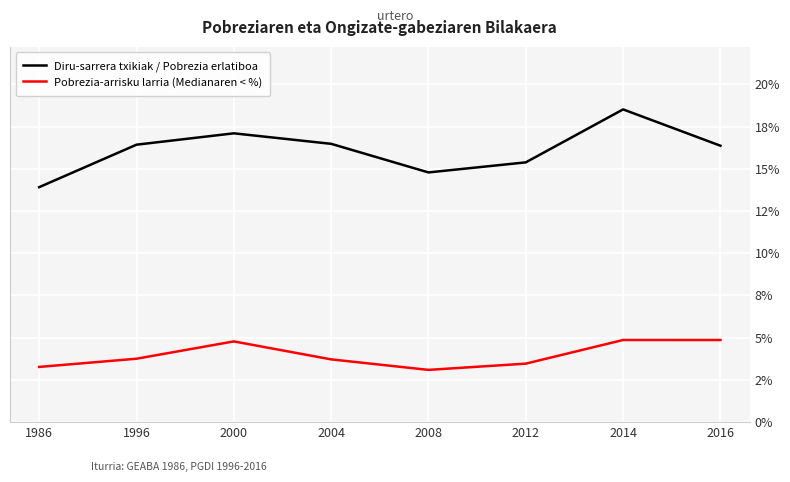

Is this an area chart (filled region under the line)?

No